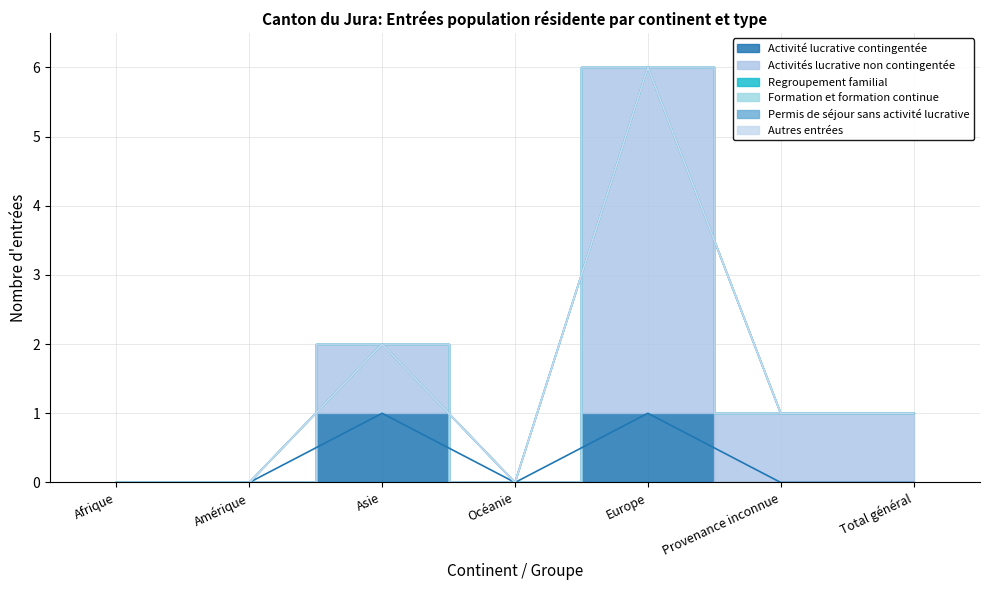

Reading left to right, transcribe all the data shown in this chart.

Activité lucrative contingentée: 0	0	1	0	1	0	0
Activités lucrative non contingentée: 0	0	1	0	5	1	1
Regroupement familial: 0	0	0	0	0	0	0
Formation et formation continue: 0	0	0	0	0	0	0
Permis de séjour sans activité lucrative: 0	0	0	0	0	0	0
Autres entrées: 0	0	0	0	0	0	0